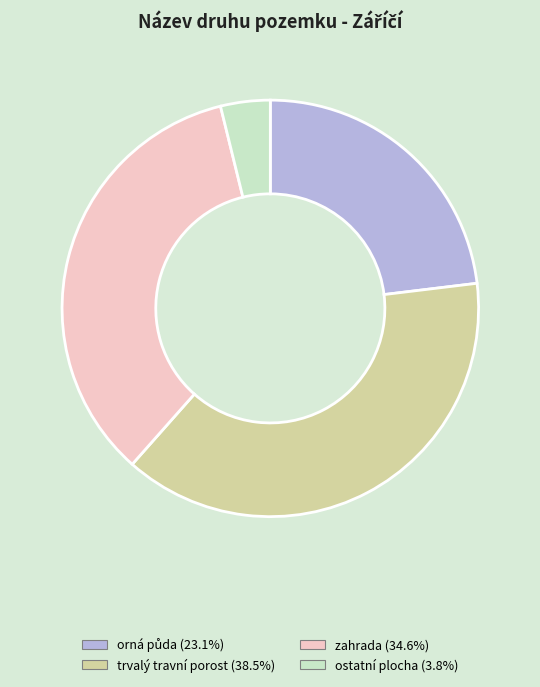

How many segments does this pie chart have?

4